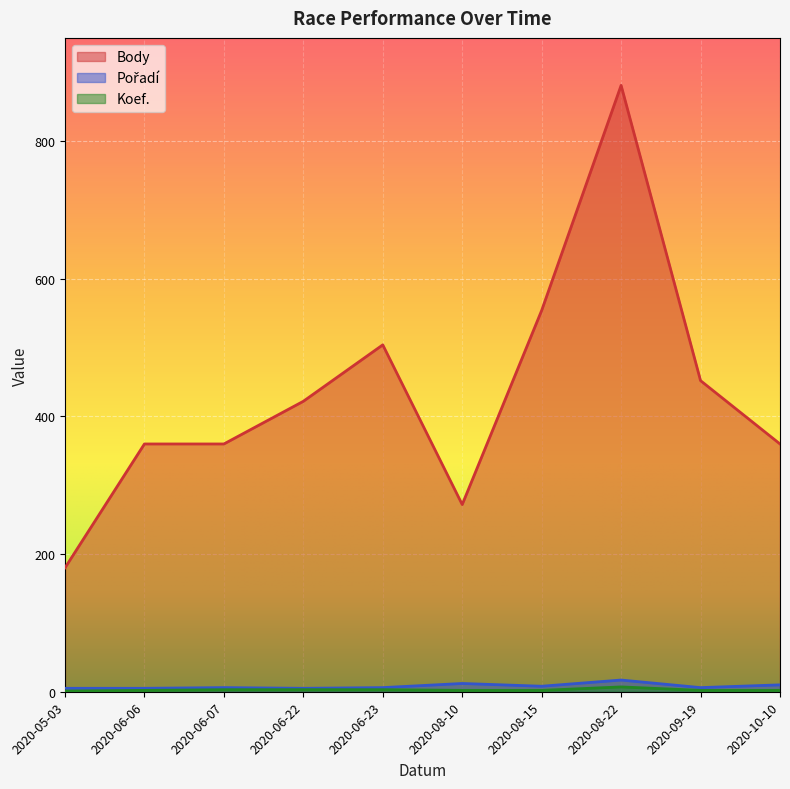

True or false: Pořadí and Koef. cross at least once.

False